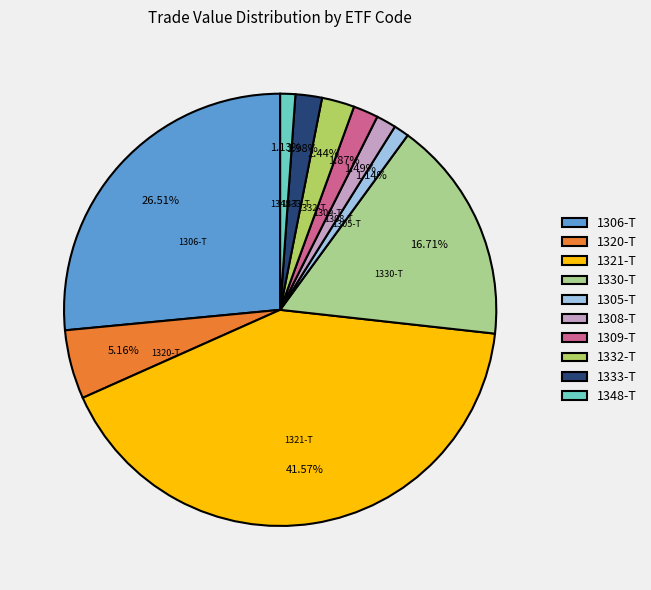

Approximately how many times larger is the value at 1309-T compared to 1332-T?

0.8